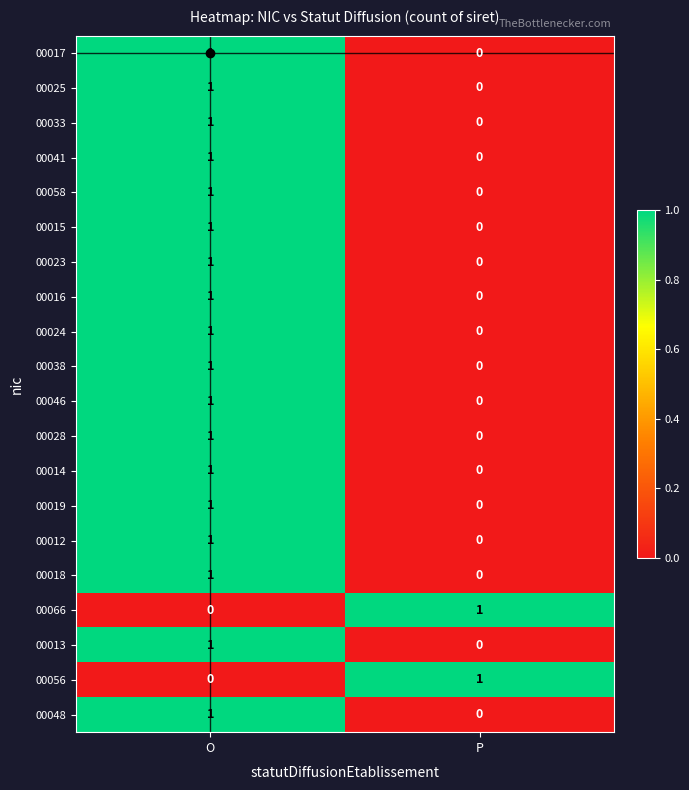

Rank the categories by 00038 value from highest to lowest.

O, P